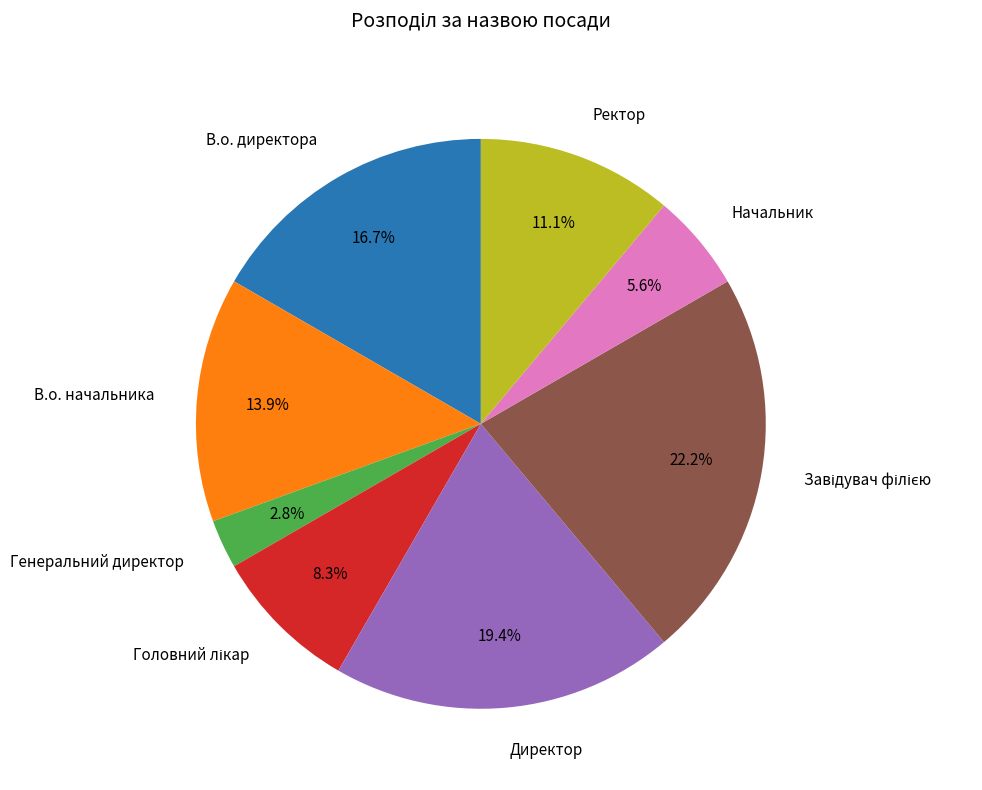

Approximately how many times larger is the value at Генеральний директор compared to В.о. директора?

0.2